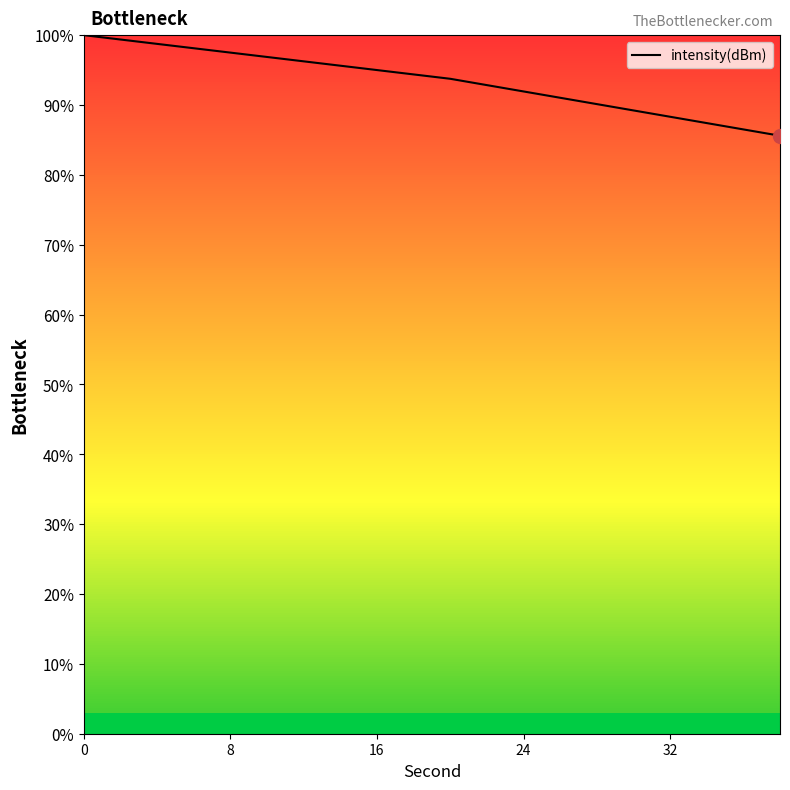

What is the smallest value displayed?

85.6